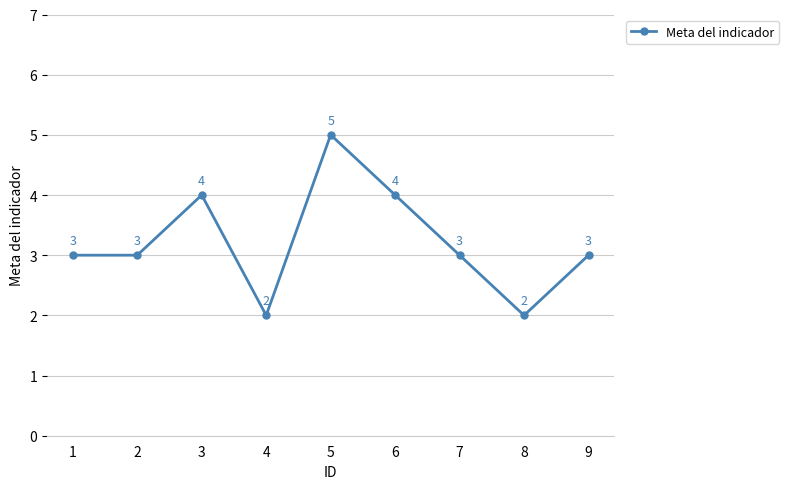

Does the chart have visible grid lines?

Yes